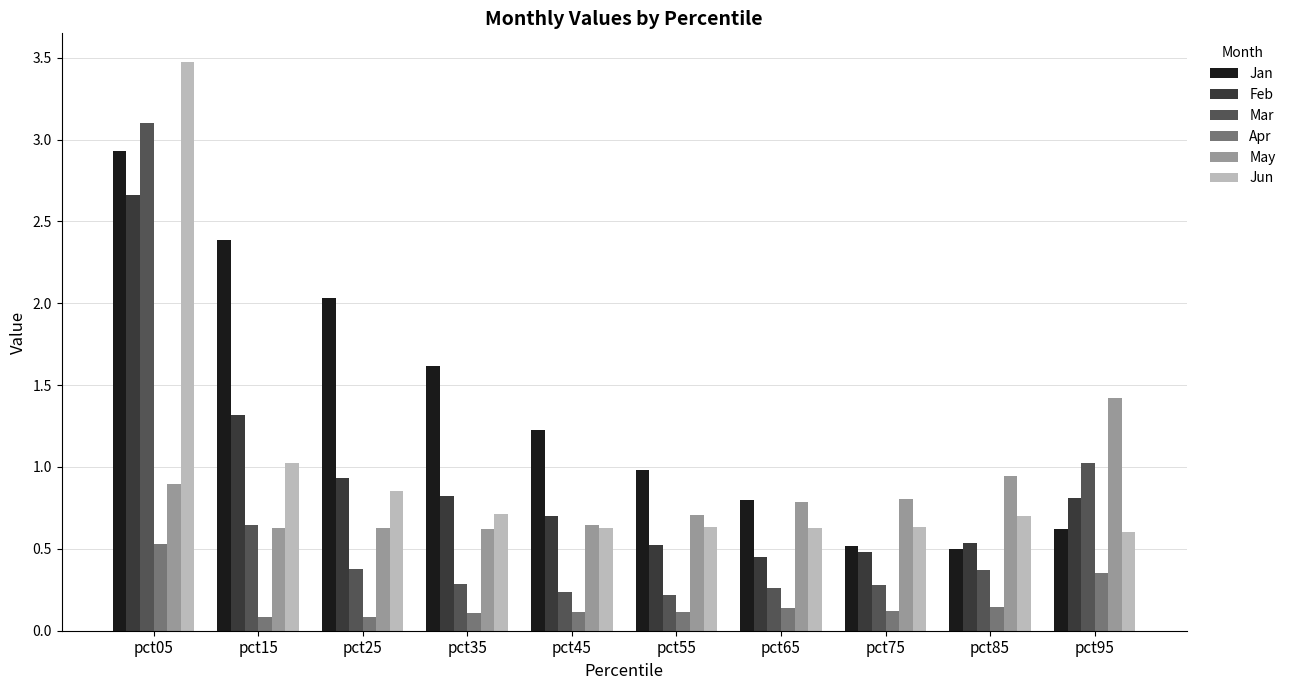

At how many categories does at least one series exceed 1?

6